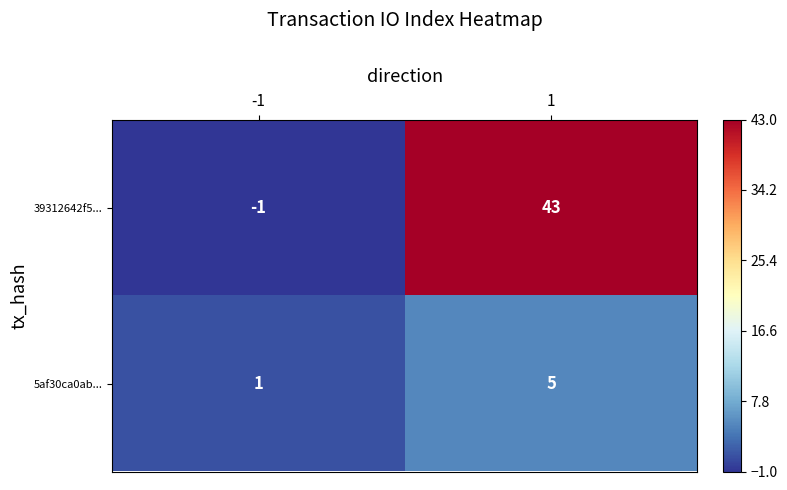

Which label corresponds to the smallest value in the chart?

-1